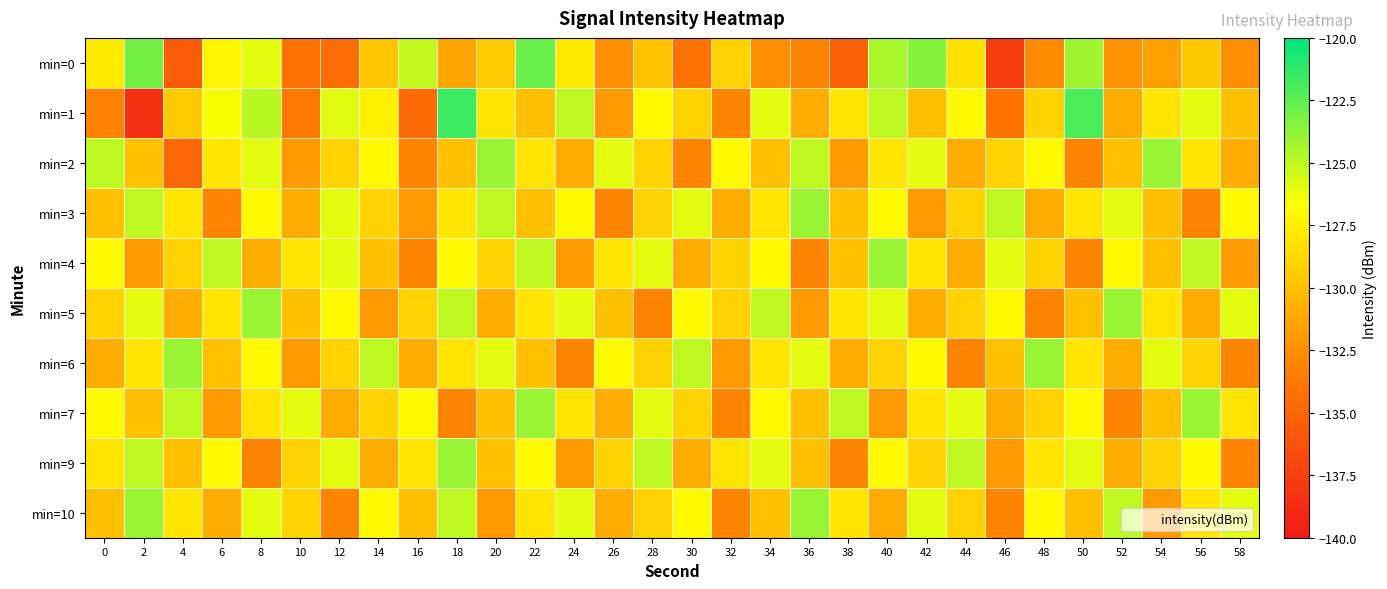

What is the greatest value displayed?

-121.6